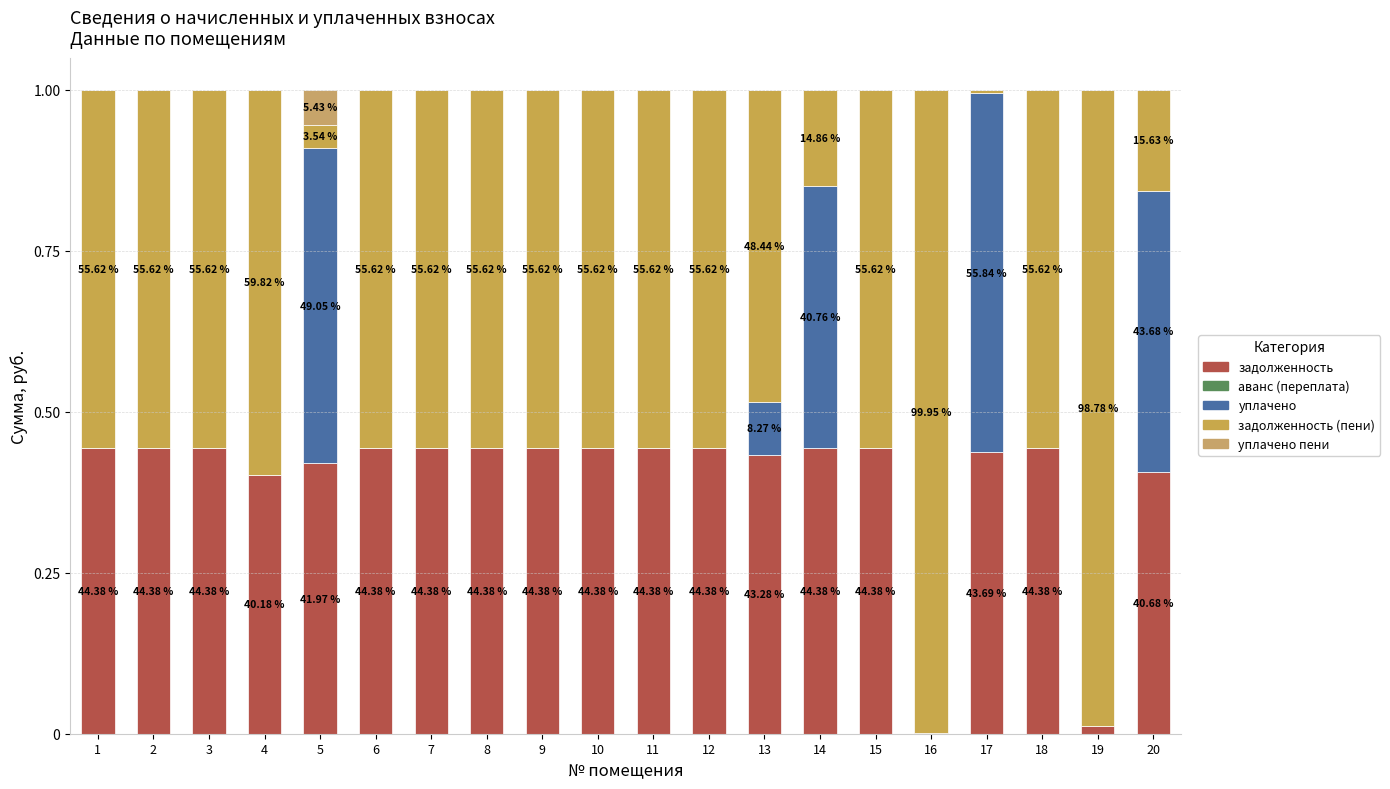

At 7, list the series in order from smallest to largest.

аванс (переплата), уплачено, уплачено пени, задолженность, задолженность (пени)